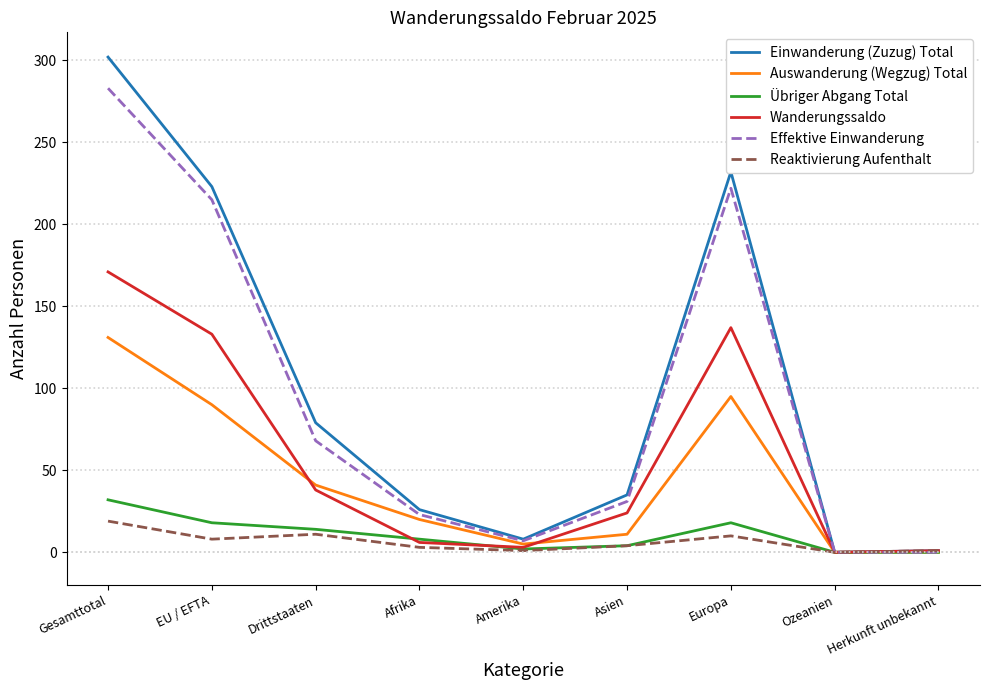

What position from the right is Drittstaaten?

7